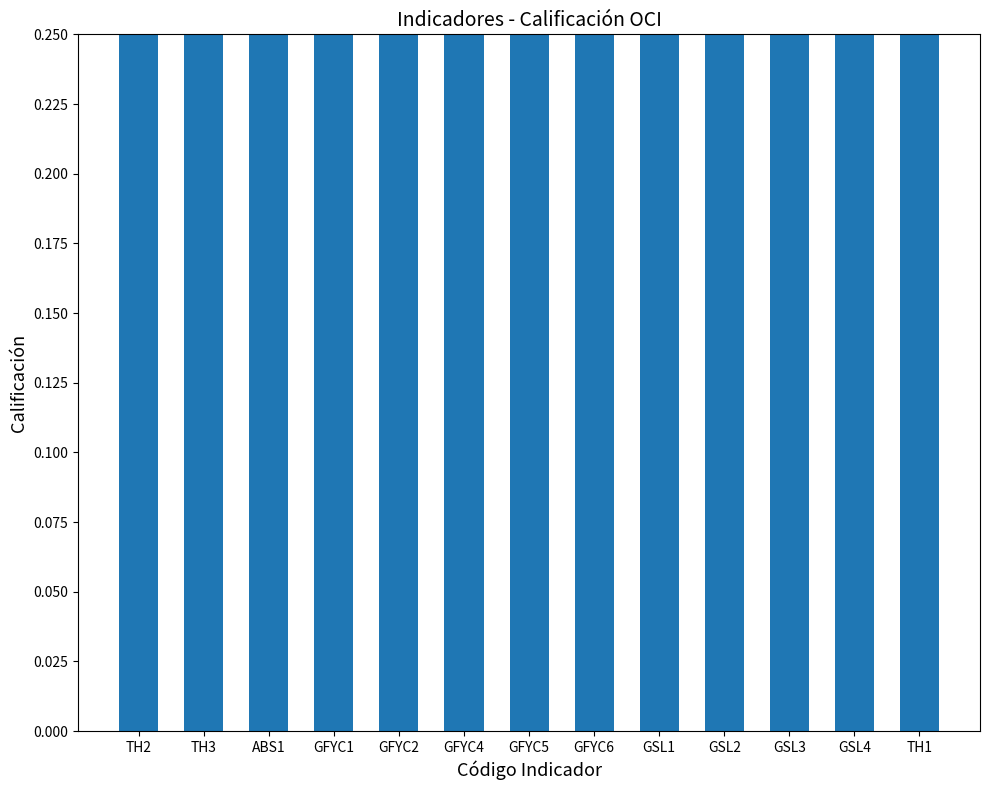

The chart shows a value of 0.3 at GFYC1. True or false?

False